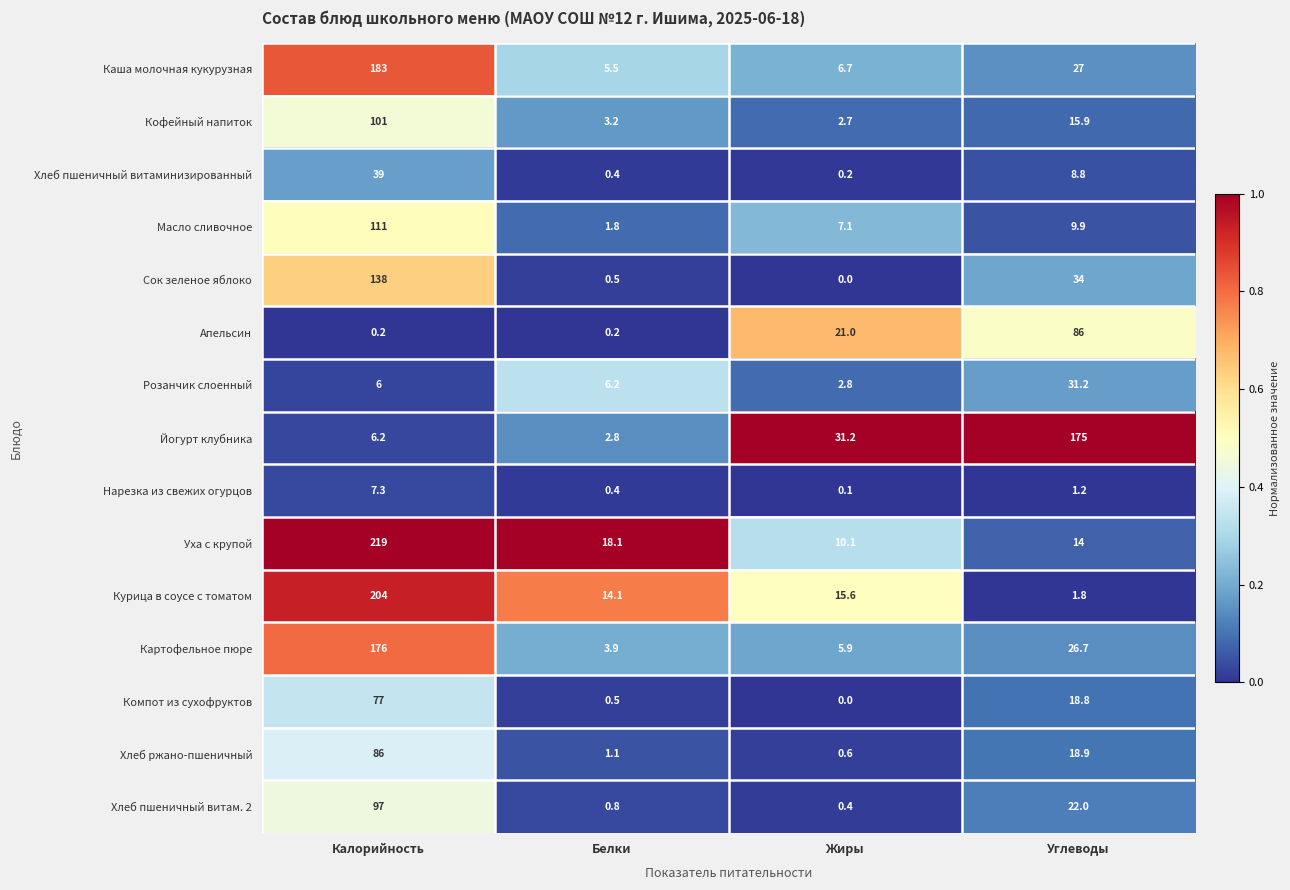

Rank the series at Калорийность from highest to lowest value.

Уха с крупой, Курица в соусе с томатом, Каша молочная кукурузная, Картофельное пюре, Сок зеленое яблоко, Масло сливочное, Кофейный напиток, Хлеб пшеничный витам. 2, Хлеб ржано-пшеничный, Компот из сухофруктов, Хлеб пшеничный витаминизированный, Нарезка из свежих огурцов, Йогурт клубника, Розанчик слоенный, Апельсин